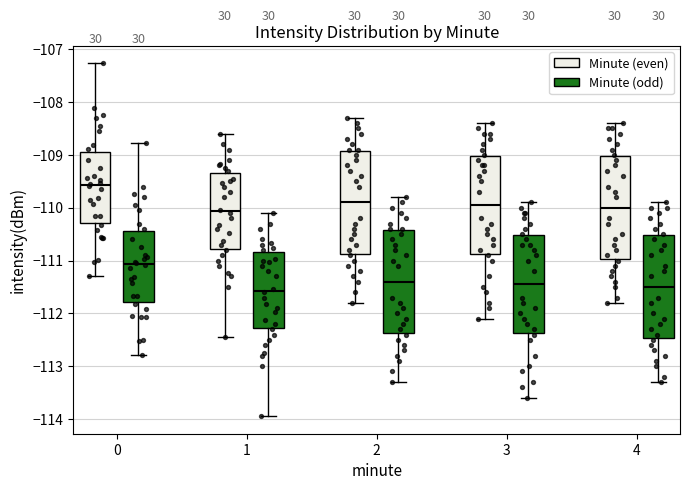

Where is the upper edge of the box for 1 (Minute (even)) on the y-axis? The values are not printed on the chart, so give them approximately, as read against the axis.

-109.3